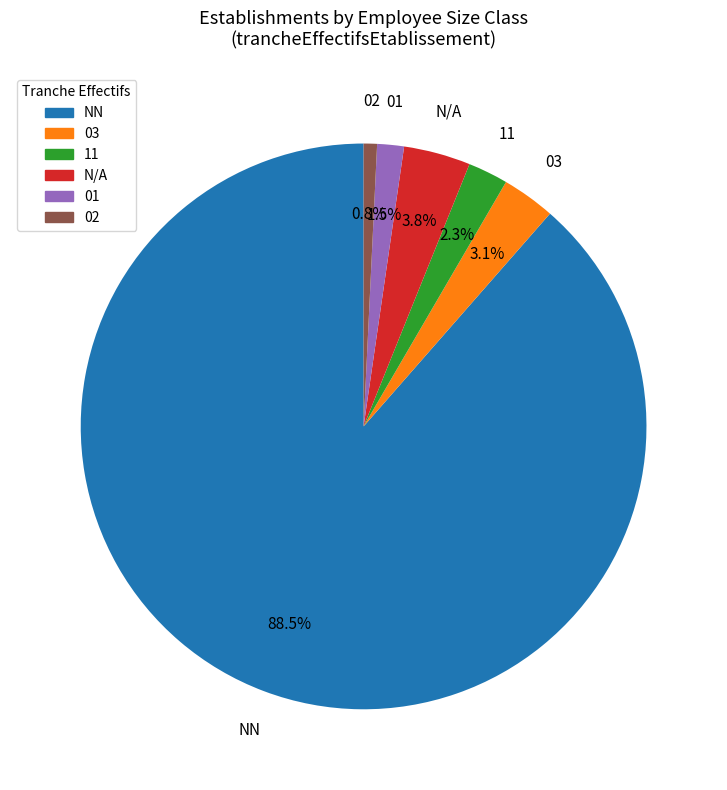

Which category has the biggest portion of the pie?

NN